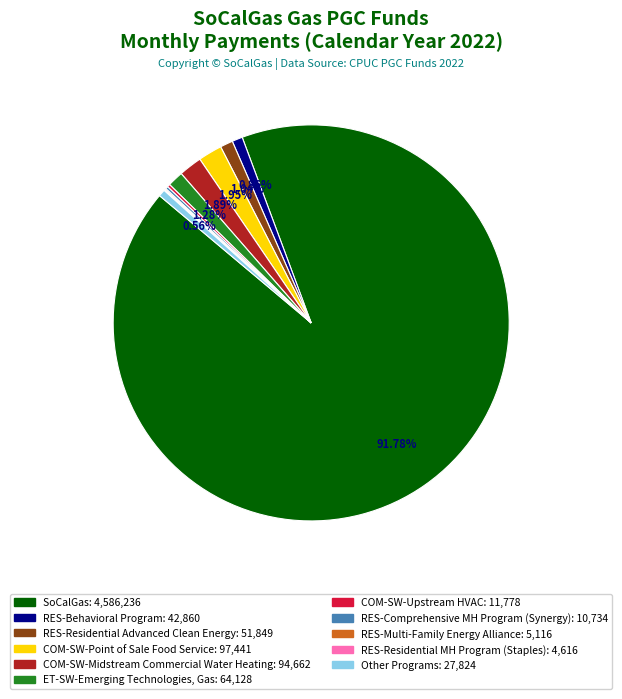

To the nearest percent, what percentage of the pie is COM-SW-Point of Sale Food Service?

2%